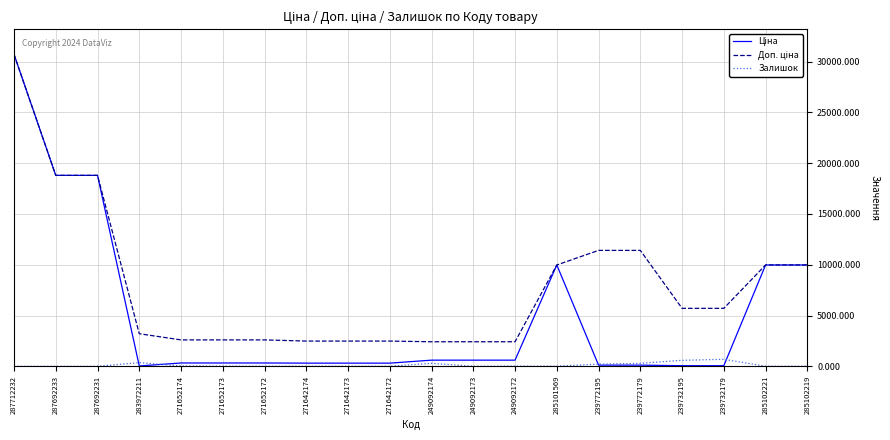

At which category is the sum across all series the highest?

287712232